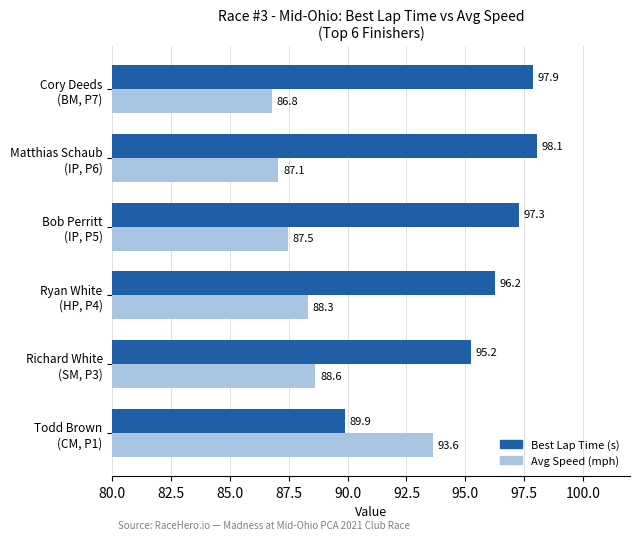

List the series in order of their peak value, highest first.

Best Lap Time (s), Avg Speed (mph)